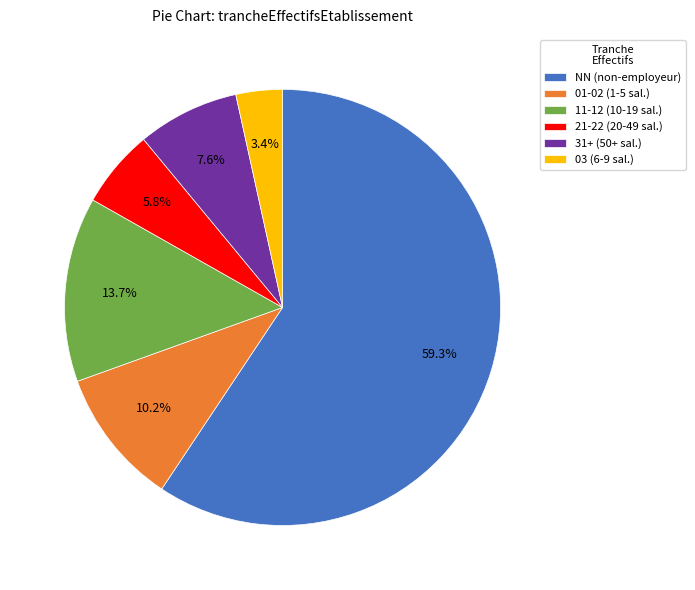

Do 11-12 (10-19 sal.) and 21-22 (20-49 sal.) together represent more than half of the pie?

No